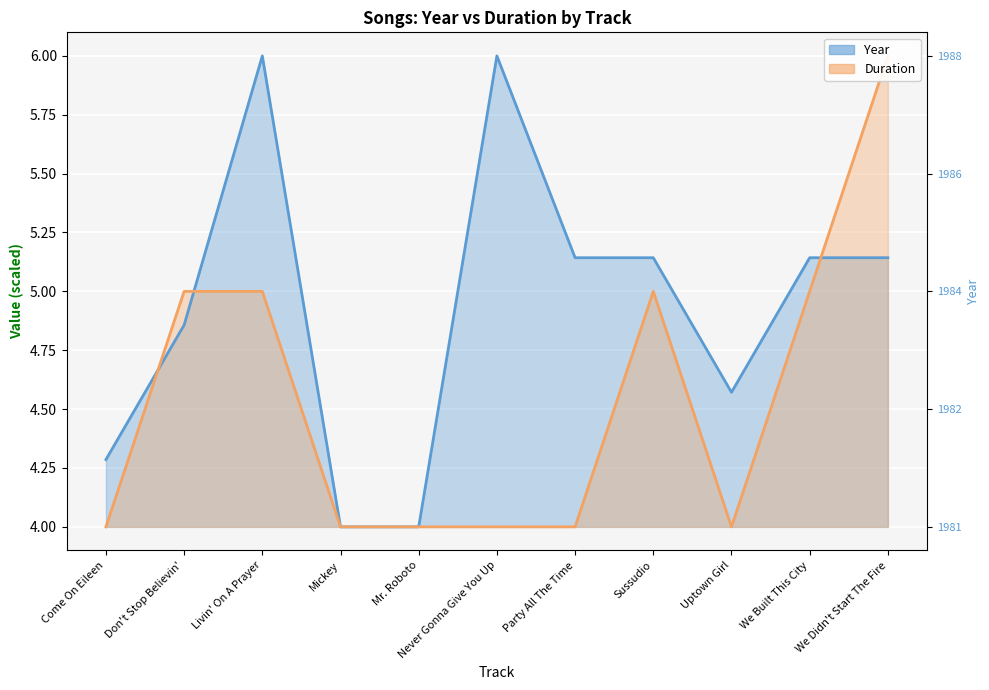

After their last crossing, which series has the higher values: Duration or Year?

Duration